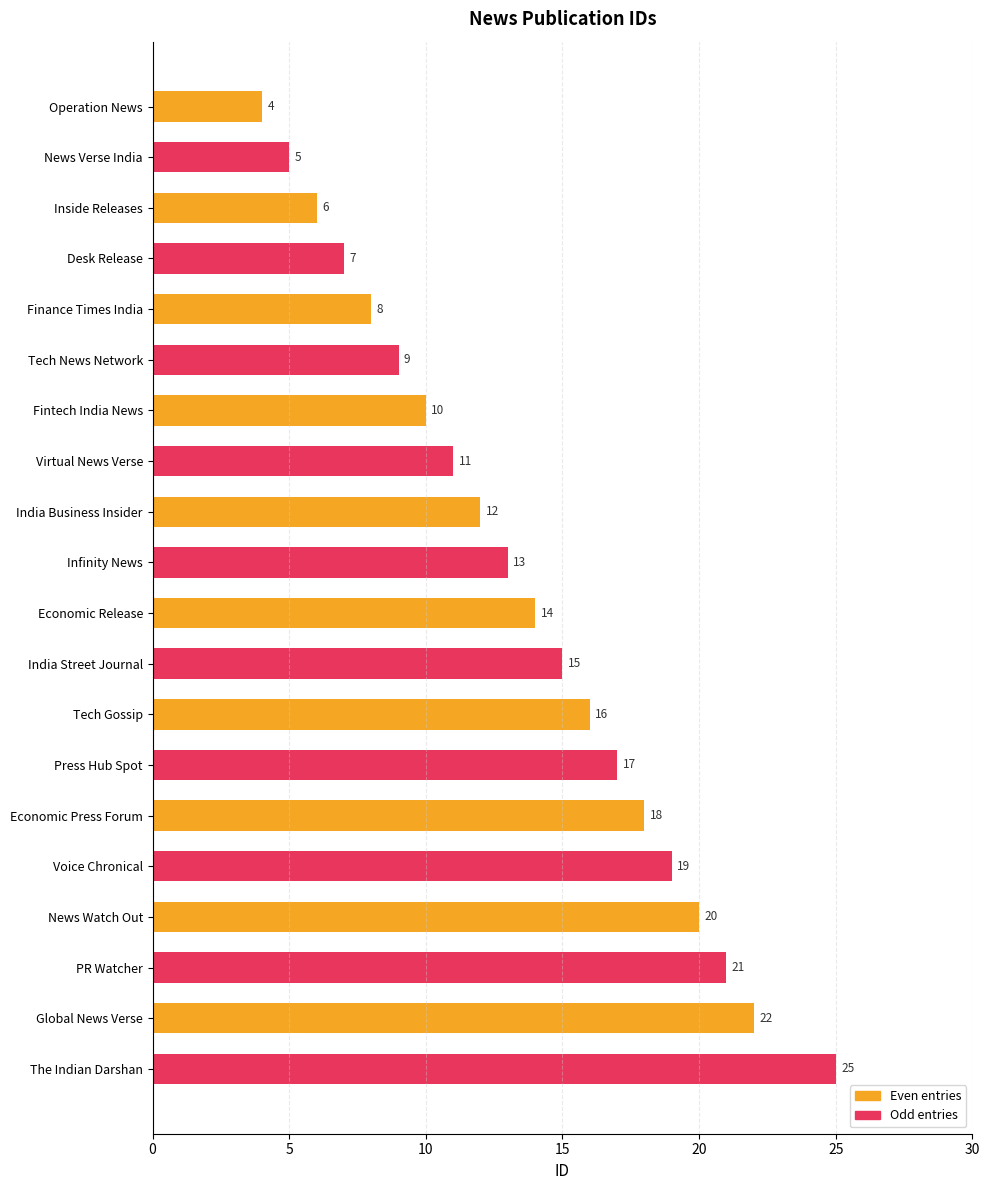

What is the difference between the maximum and minimum values?

21